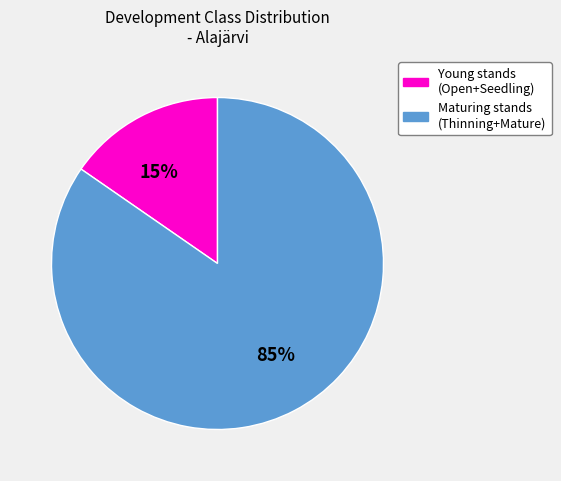

What is the smallest slice in the pie chart?

Young stands (Open+Seedling)